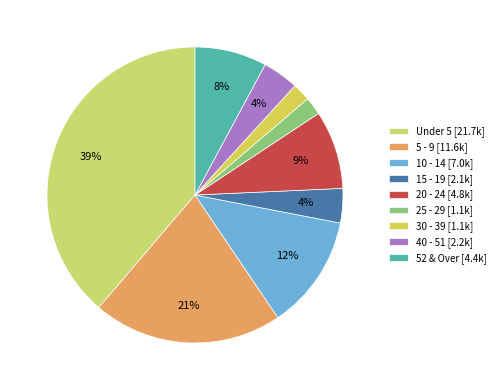

How many slices are in this pie chart?

9